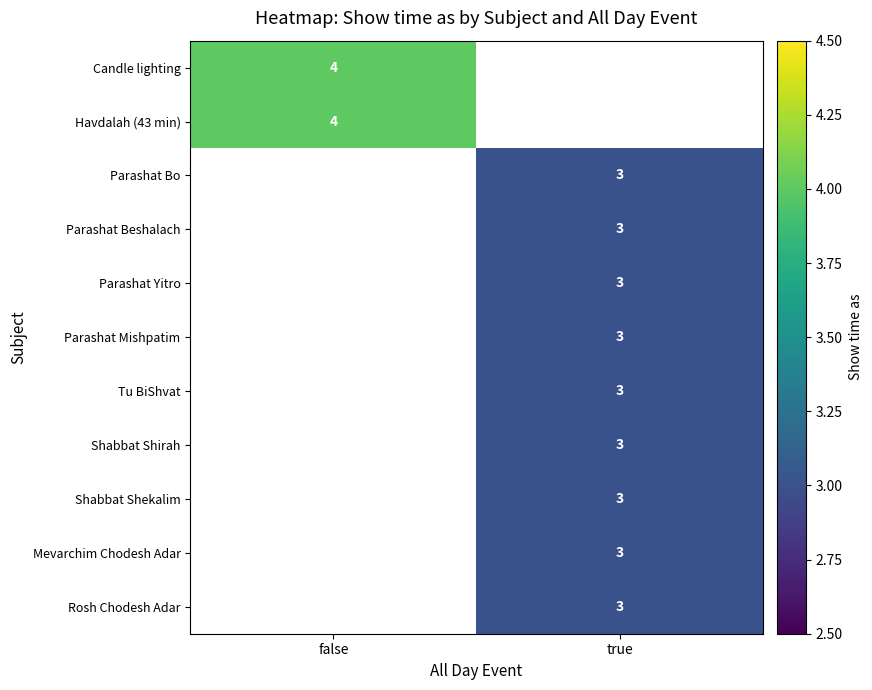

Between true and false, which is larger?

false